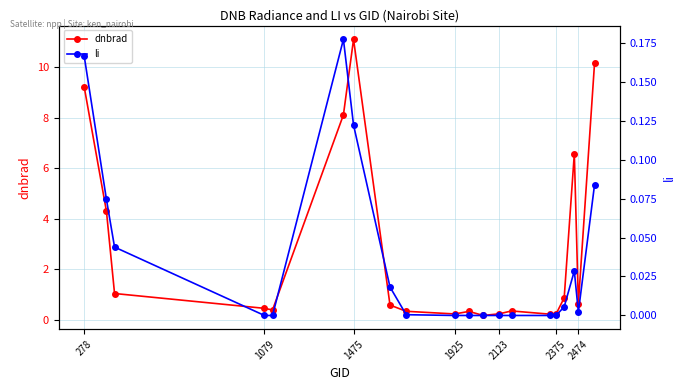

What are all the series names shown in the legend?

dnbrad, li